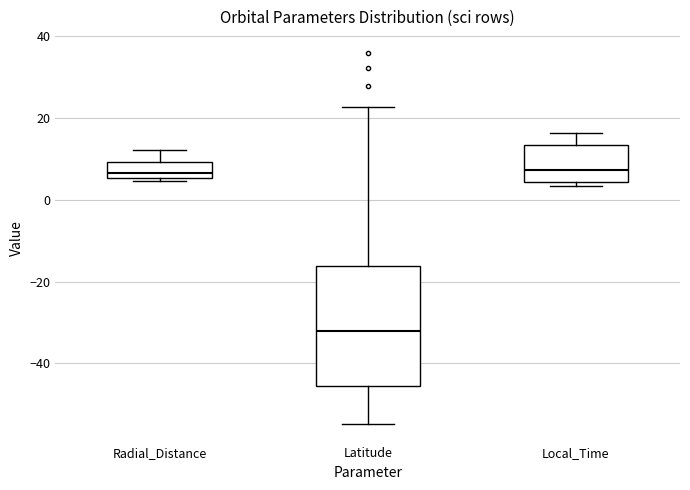

Reading left to right, transcribe this box plot: for each box, give where its median line is, the range the box spans, and where its two whiskers end, as read against the y-axis. The values are not printed on the chart, so give them approximately, as read against the axis.

Radial_Distance: median 6 (just above the box's lower edge), box 6 to 10, whiskers 4 to 12
Latitude: median -32, box -46 to -16, whiskers -54 to 22
Local_Time: median 8, box 4 to 14, whiskers 4 (just below the box's lower edge) to 16